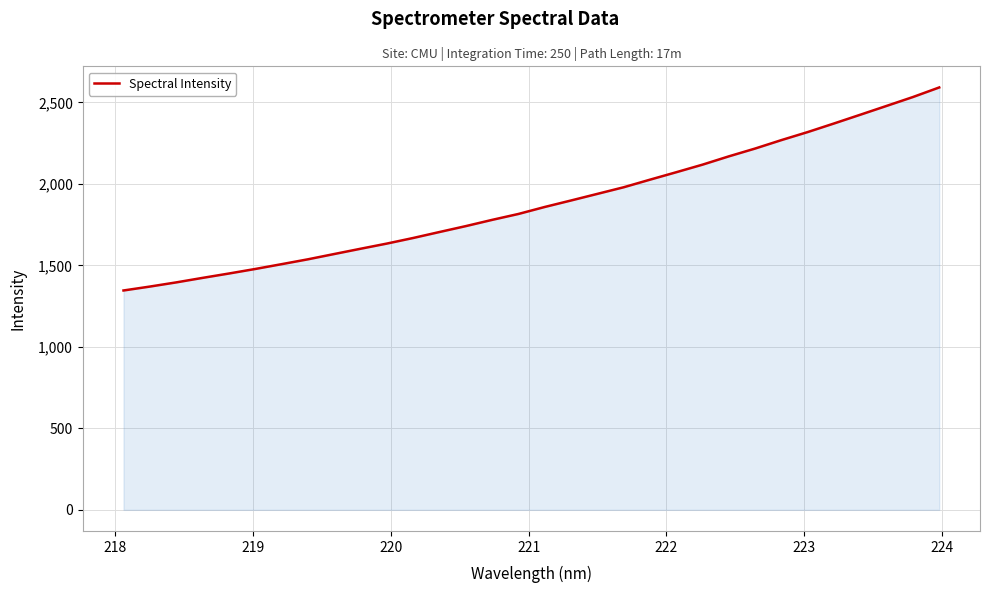

What is the minimum value shown in the chart?

1346.2